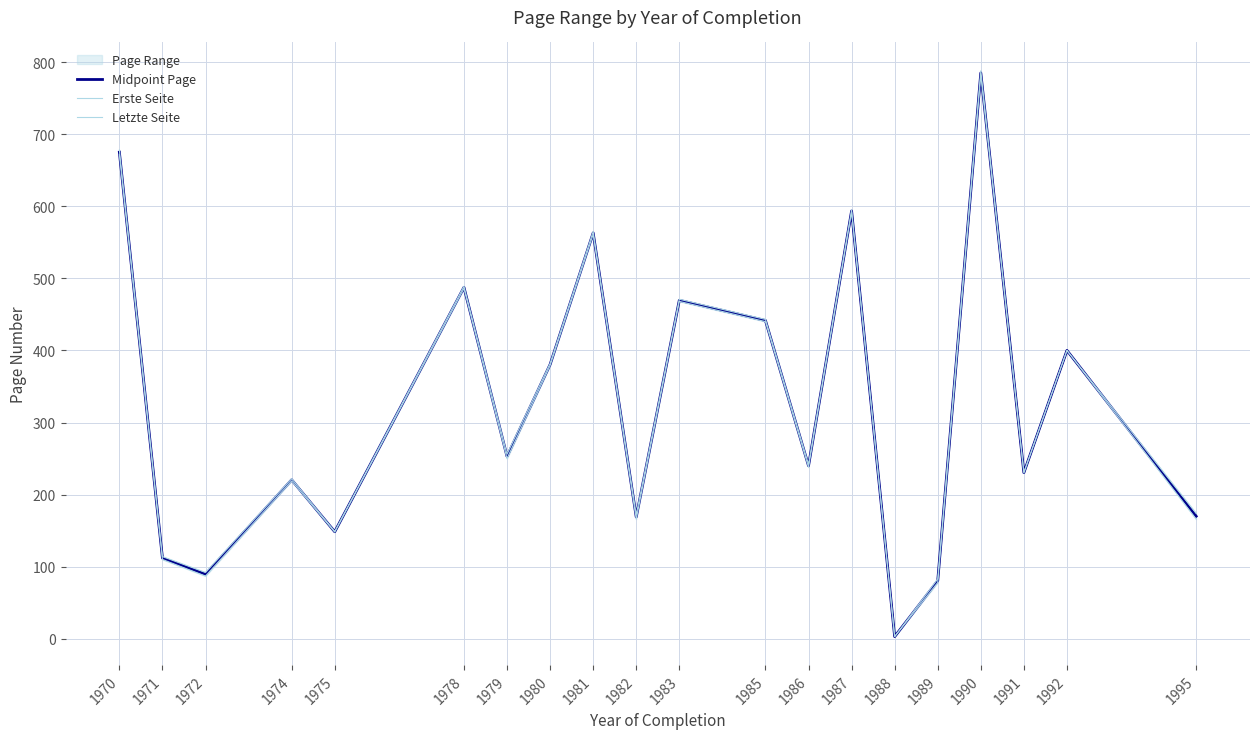

What is the difference between the Midpoint Page values at 1972 and 1982?

79.5